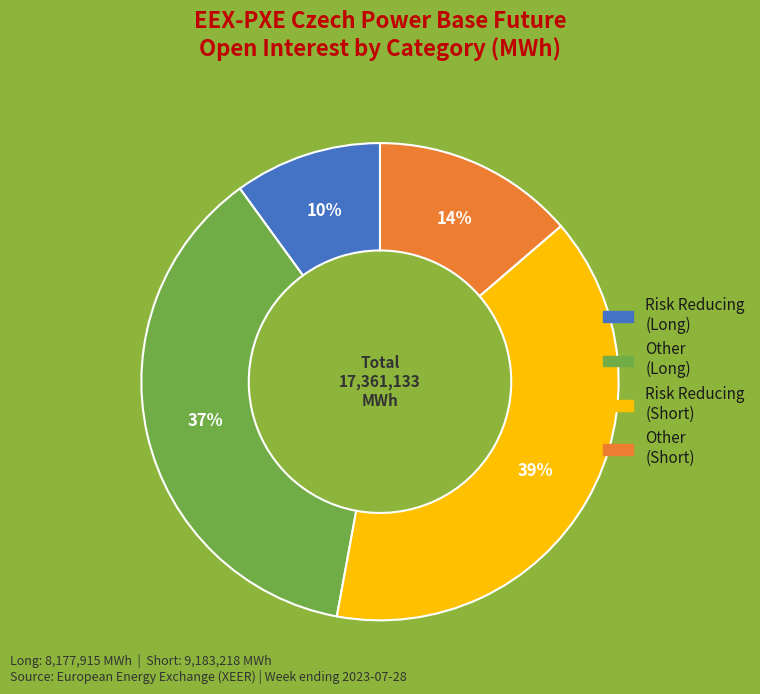

How many slices are in this pie chart?

4